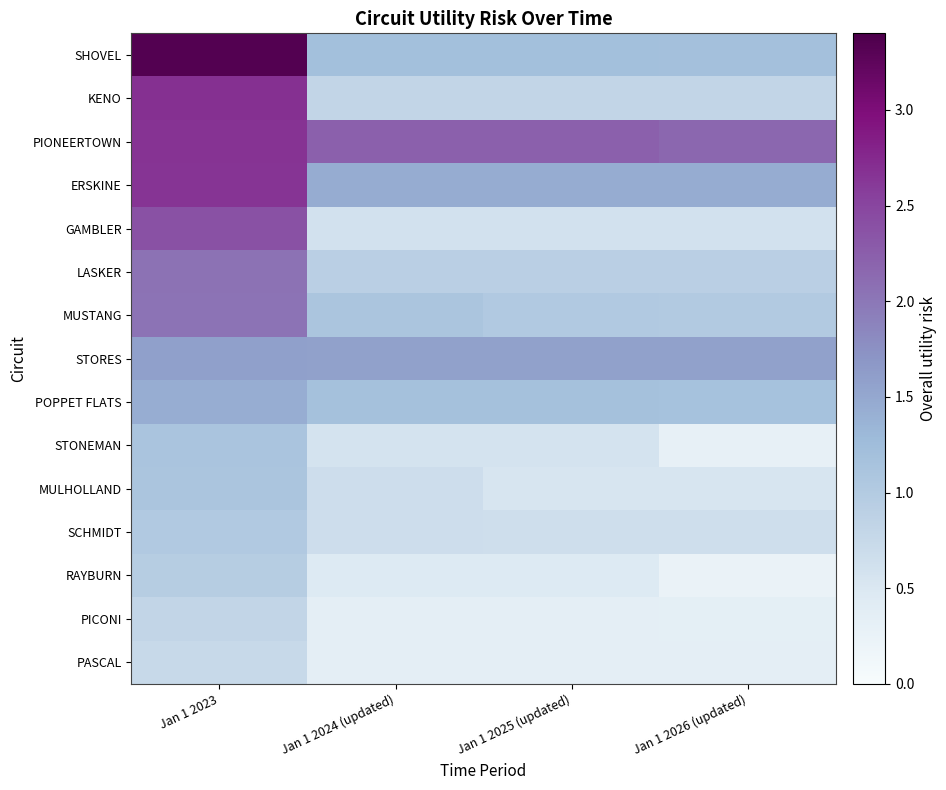

Which category has the lowest value across all series?

Jan 1 2026 (updated)